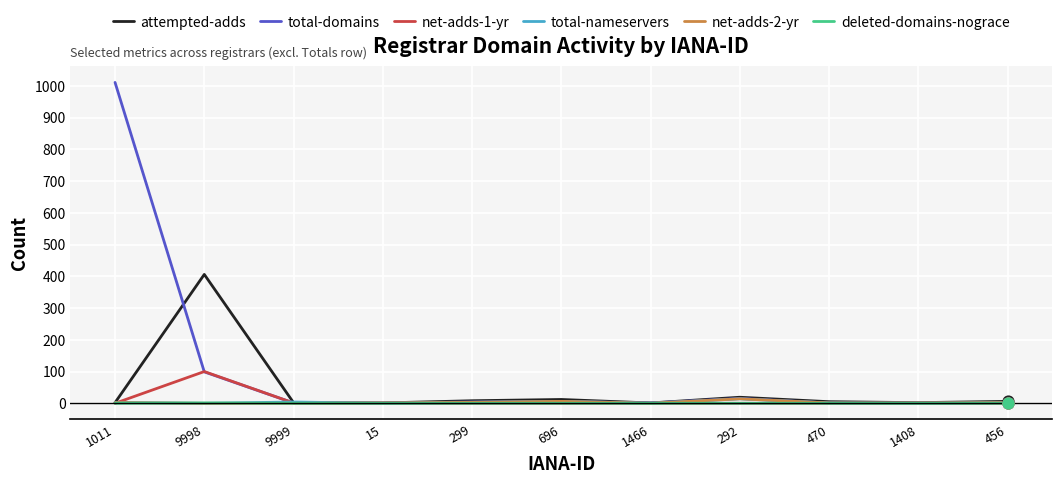

Which series has the largest total across all categories?

total-domains